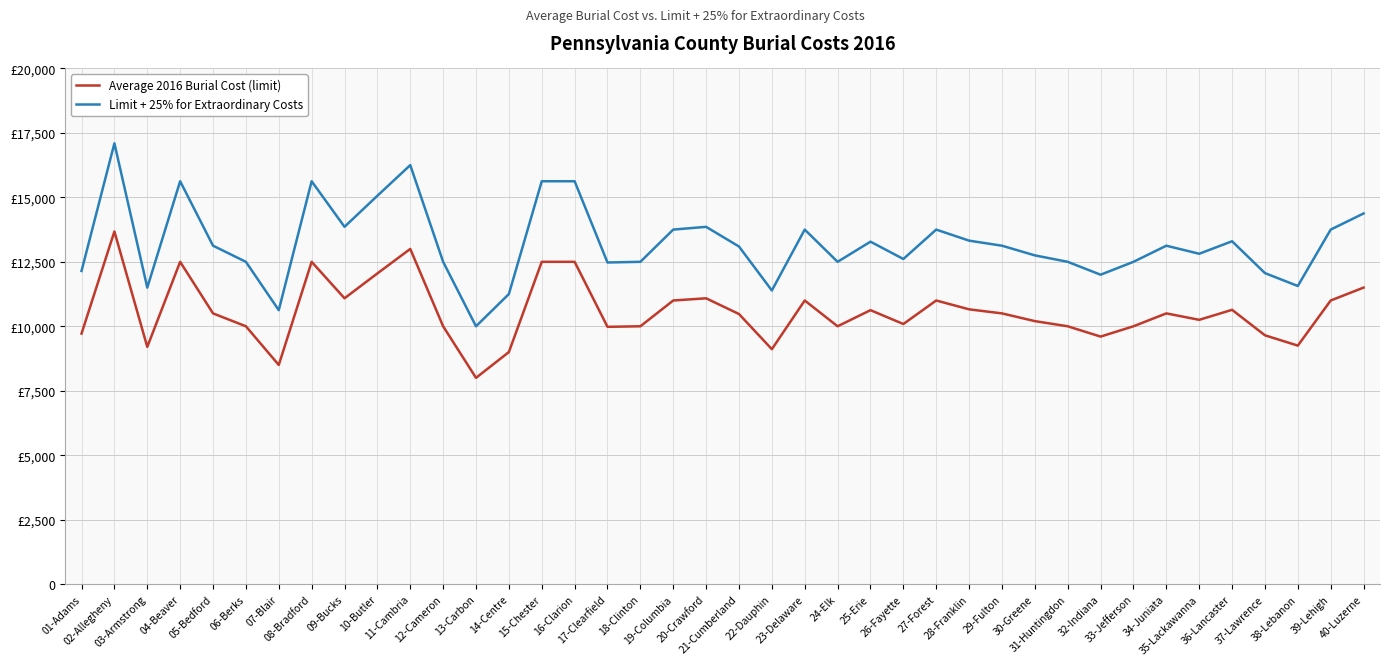

Rank the series at 17-Clearfield from highest to lowest value.

Limit + 25% for Extraordinary Costs, Average 2016 Burial Cost (limit)